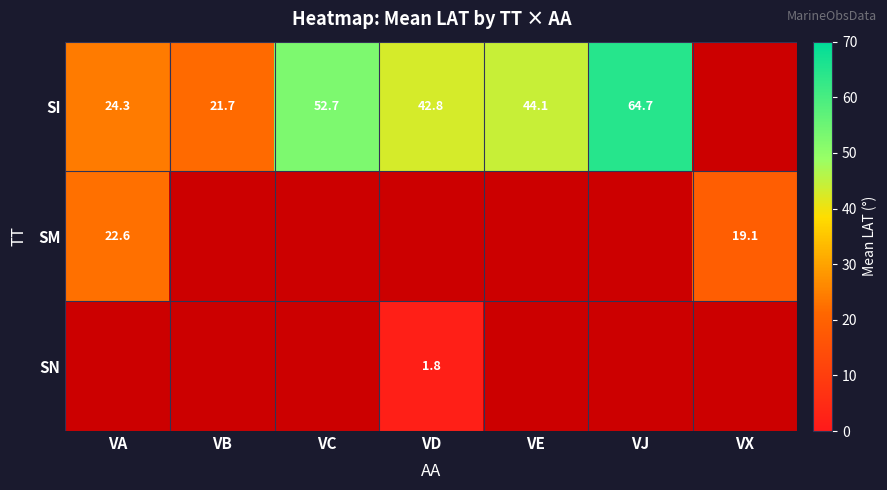

Count the number of categories in the chart.

7